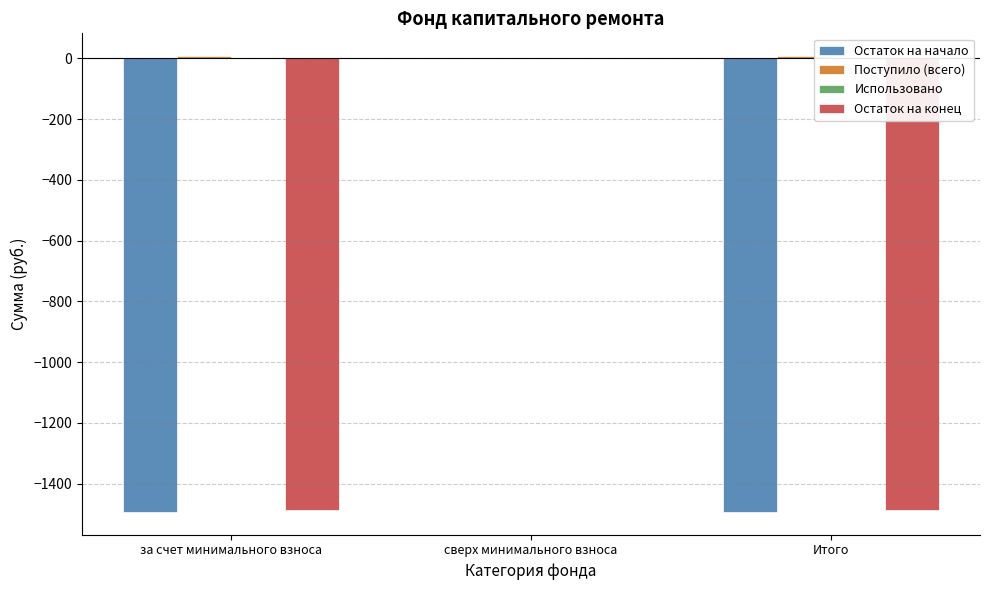

How many categories are shown in the chart?

3